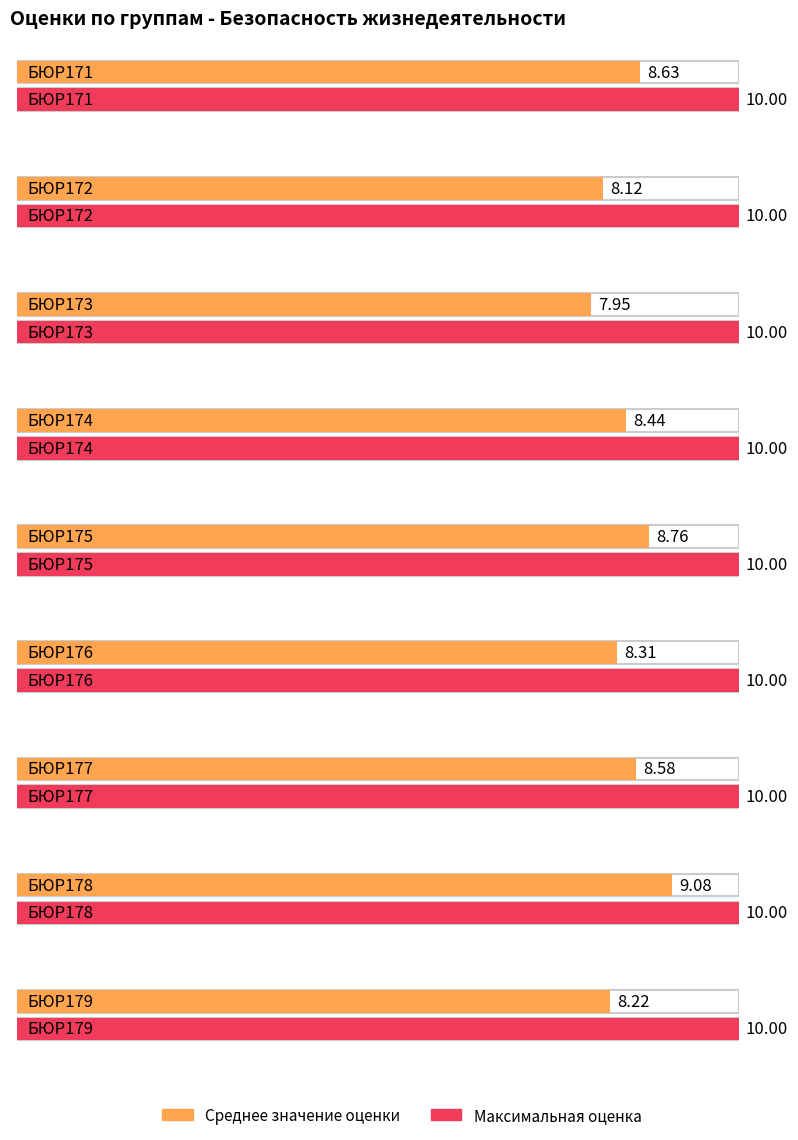

True or false: Среднее значение оценки has a value of 5.7 at БЮР178.

False